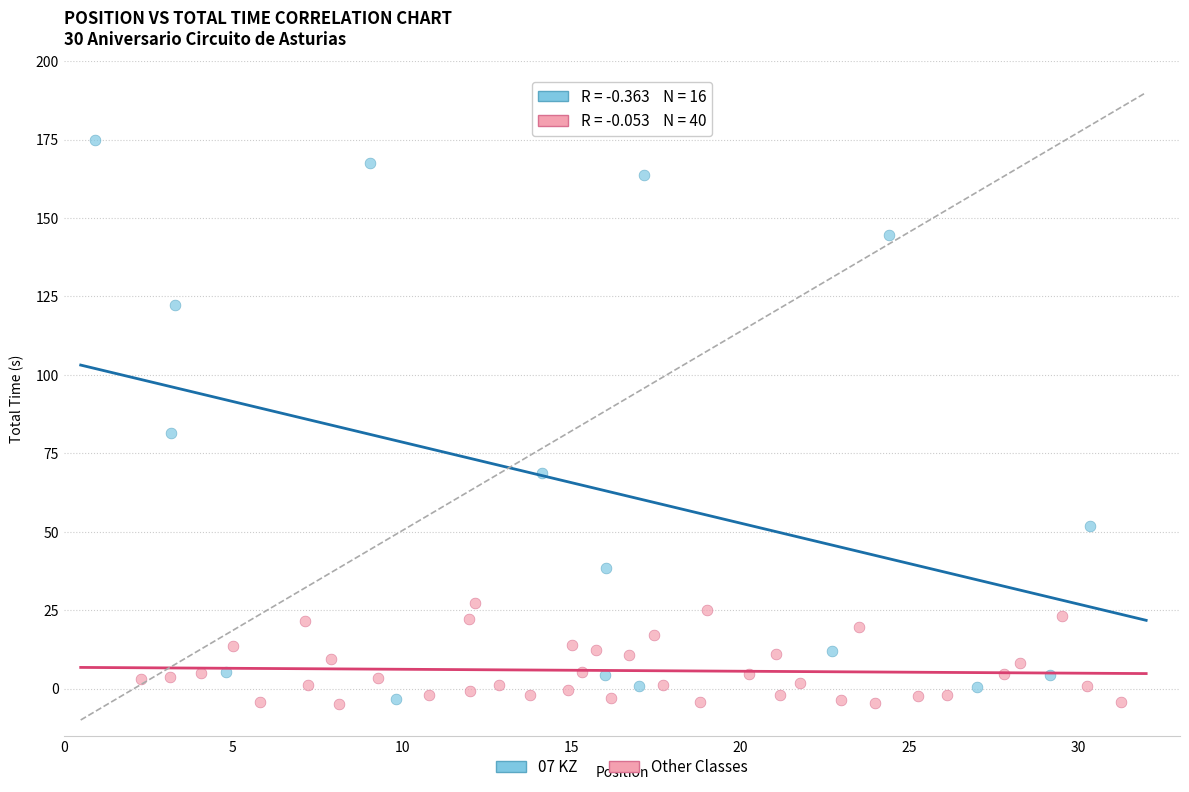

Which series contains the highest Y value?

07 KZ